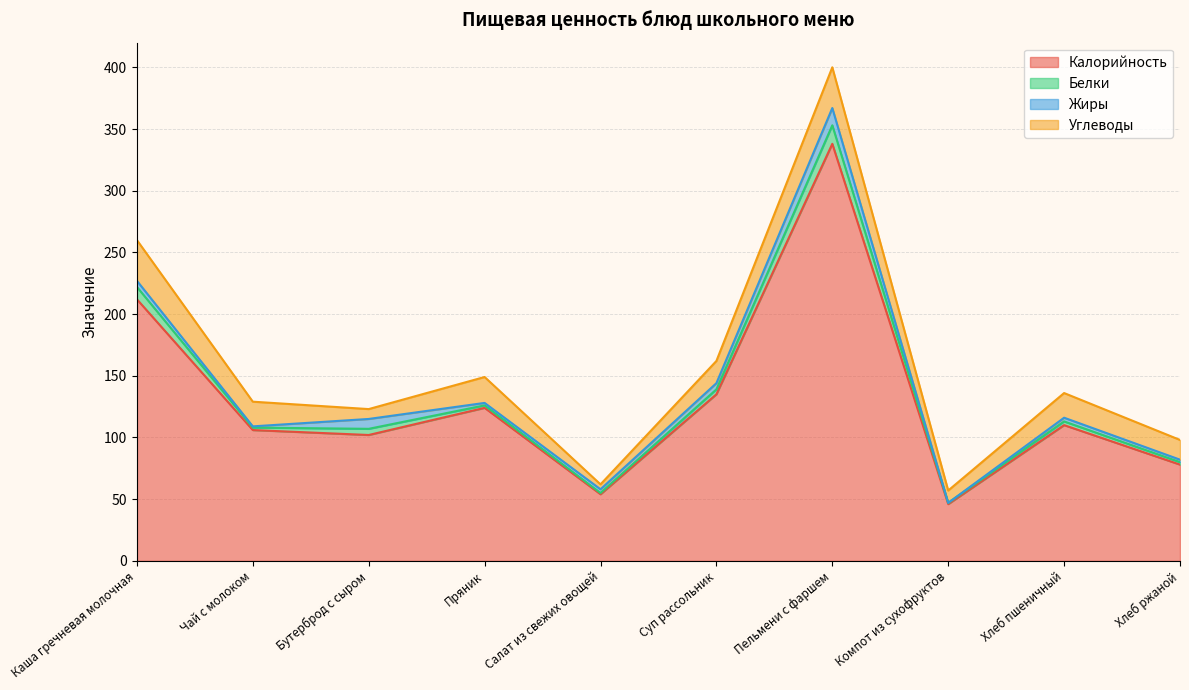

What is the value of the Жиры point at the 3rd from the left?

8